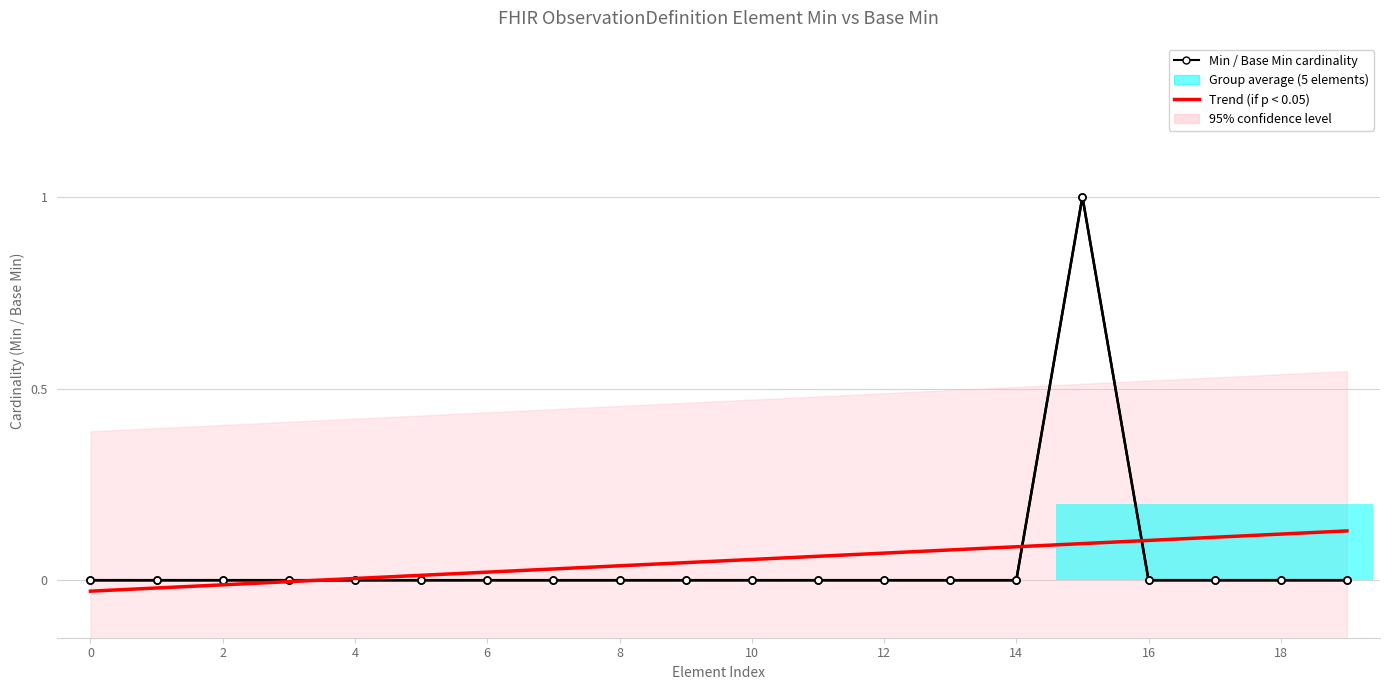

What is the difference between the maximum and second lowest values in the Base Min cardinality series?

1.0